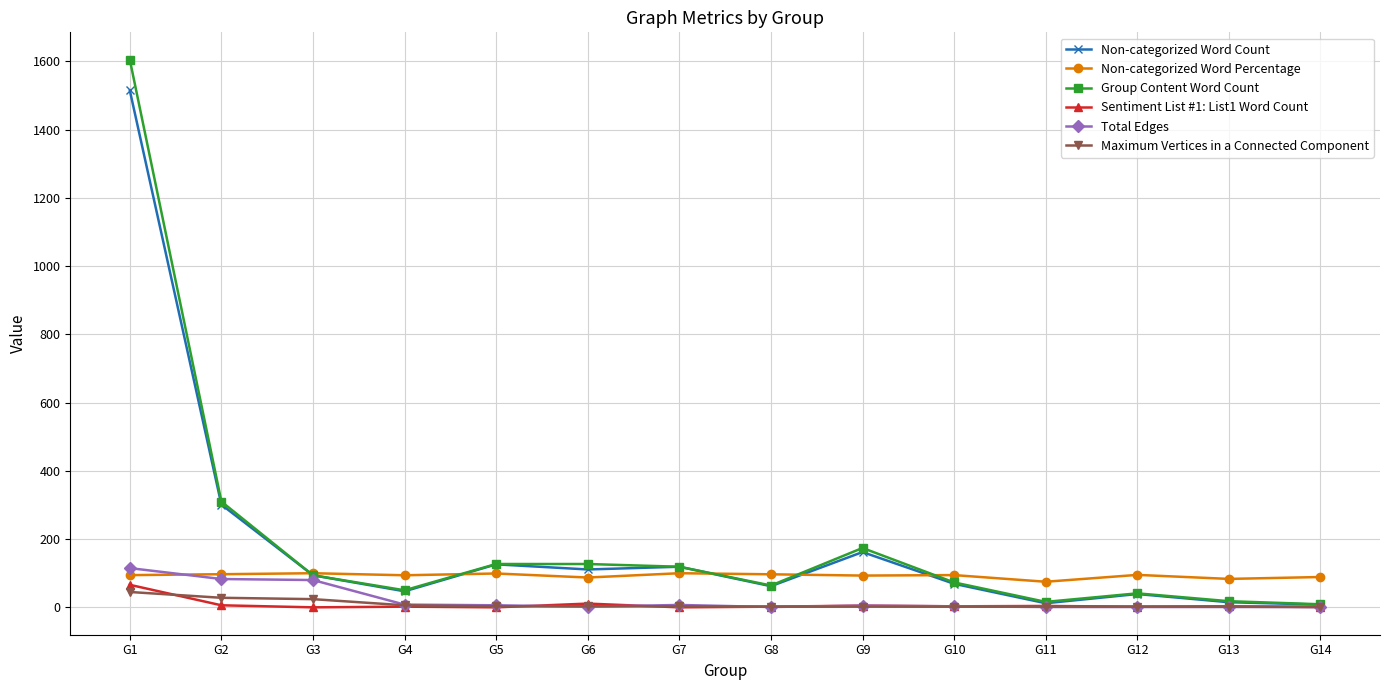

Where is Group Content Word Count nearest to the value 807?

G2